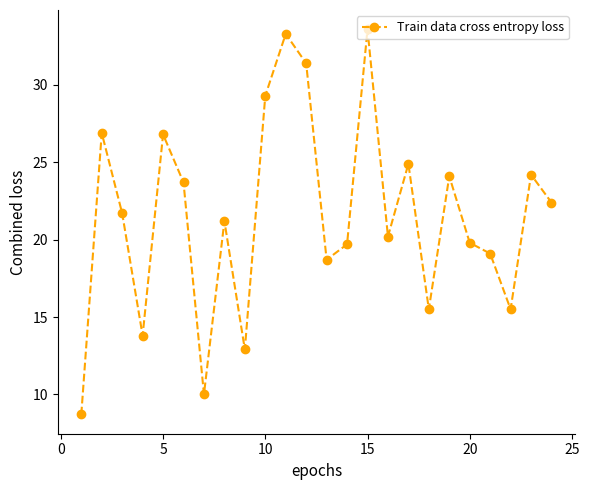

What is the minimum value shown in the chart?

8.7